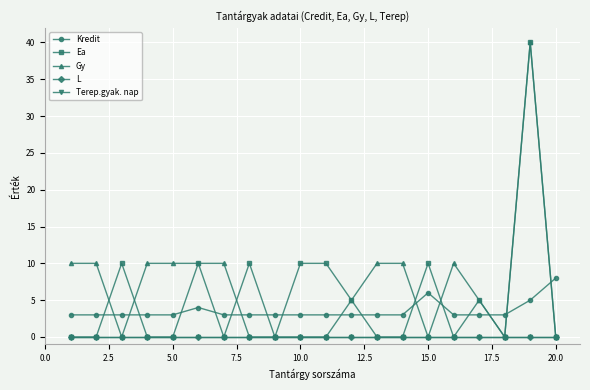

Does the chart have visible grid lines?

Yes